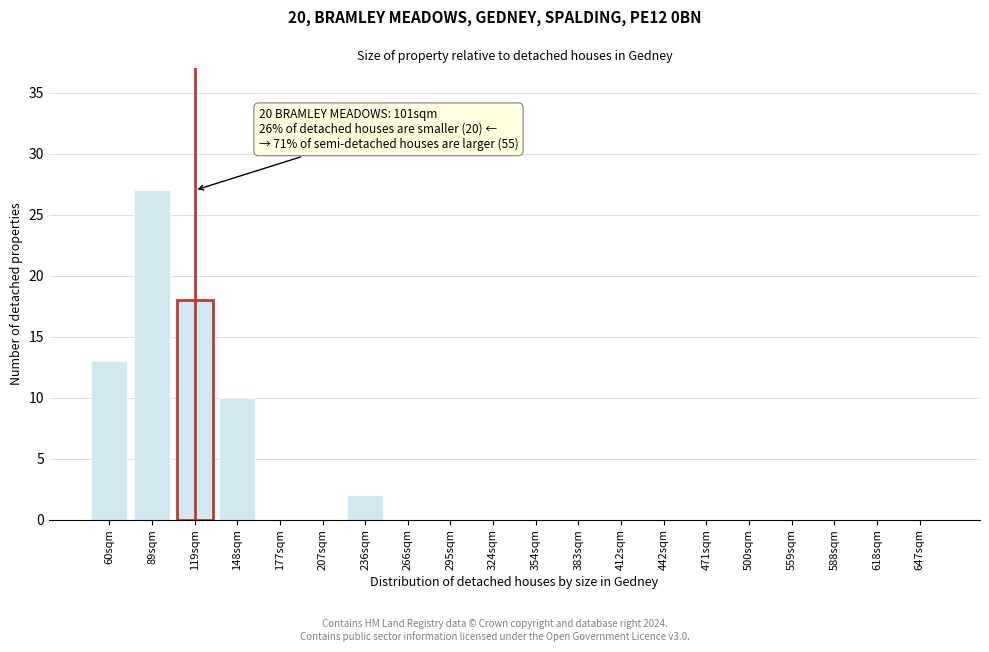

Reading right to left, transcribe all the data shown in this chart.

647sqm=0	618sqm=0	588sqm=0	559sqm=0	500sqm=0	471sqm=0	442sqm=0	412sqm=0	383sqm=0	354sqm=0	324sqm=0	295sqm=0	266sqm=0	236sqm=2	207sqm=0	177sqm=0	148sqm=10	119sqm=18	89sqm=27	60sqm=13